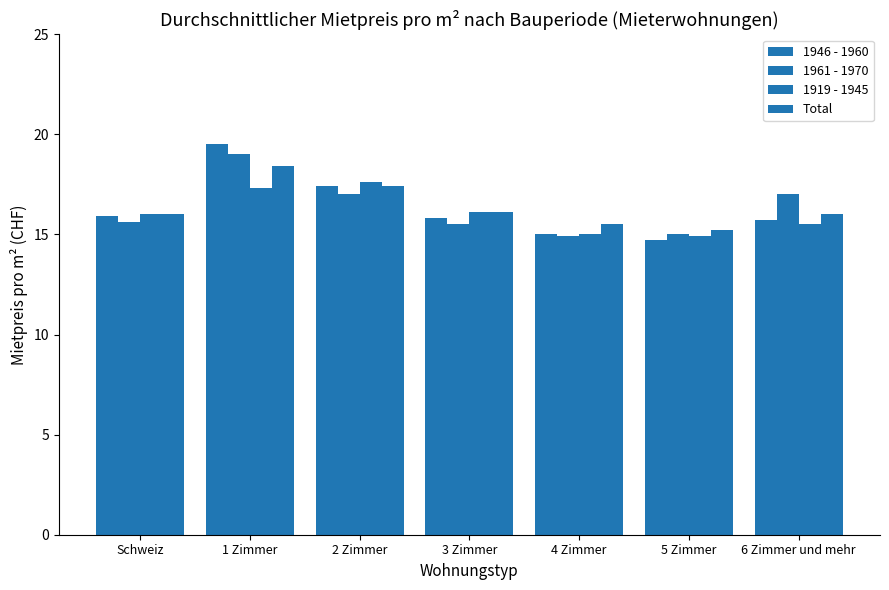

What is the label of the 4th bar from the right?

3 Zimmer